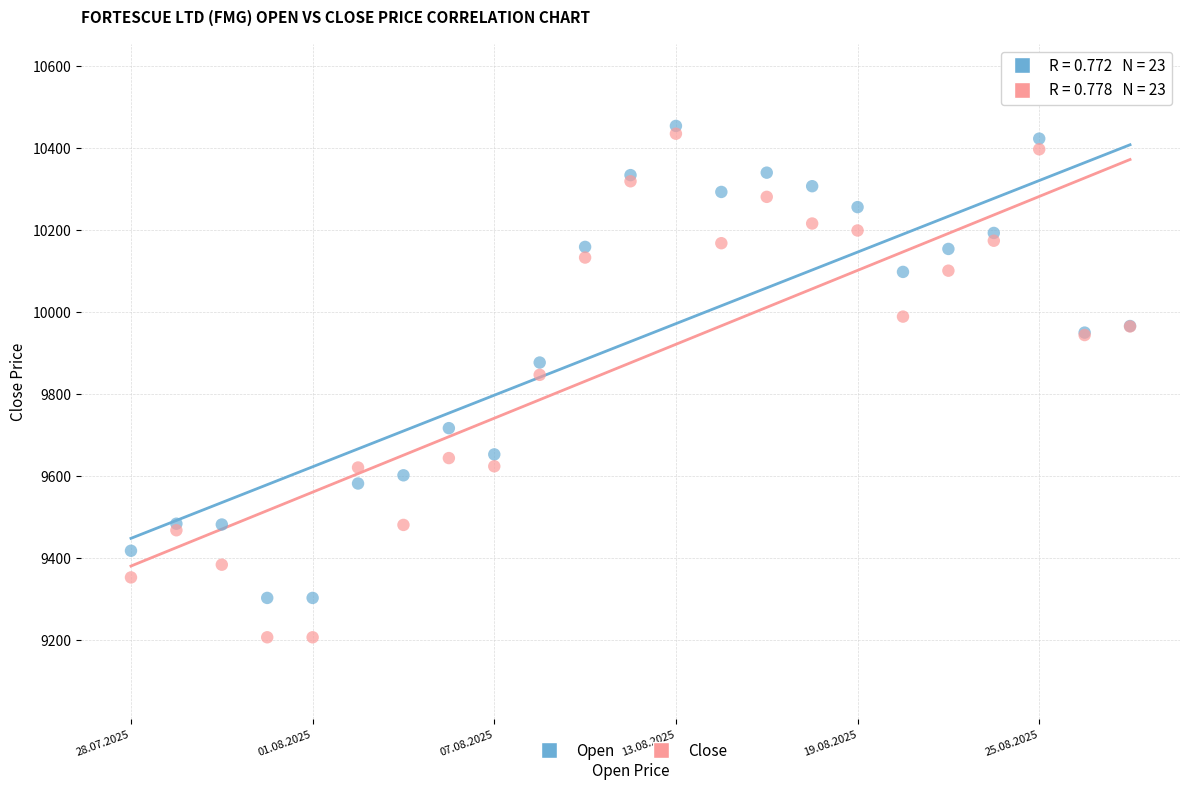

Which series reaches the maximum Y coordinate?

Open